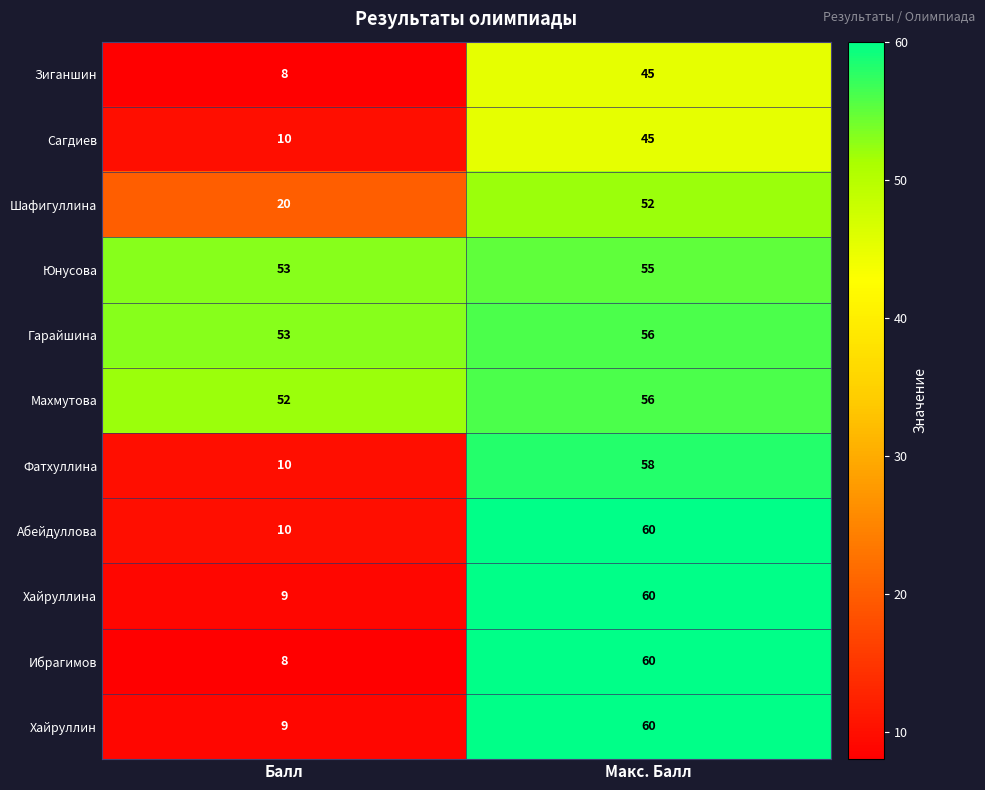

Where is Хайруллин nearest to the value 34?

Балл